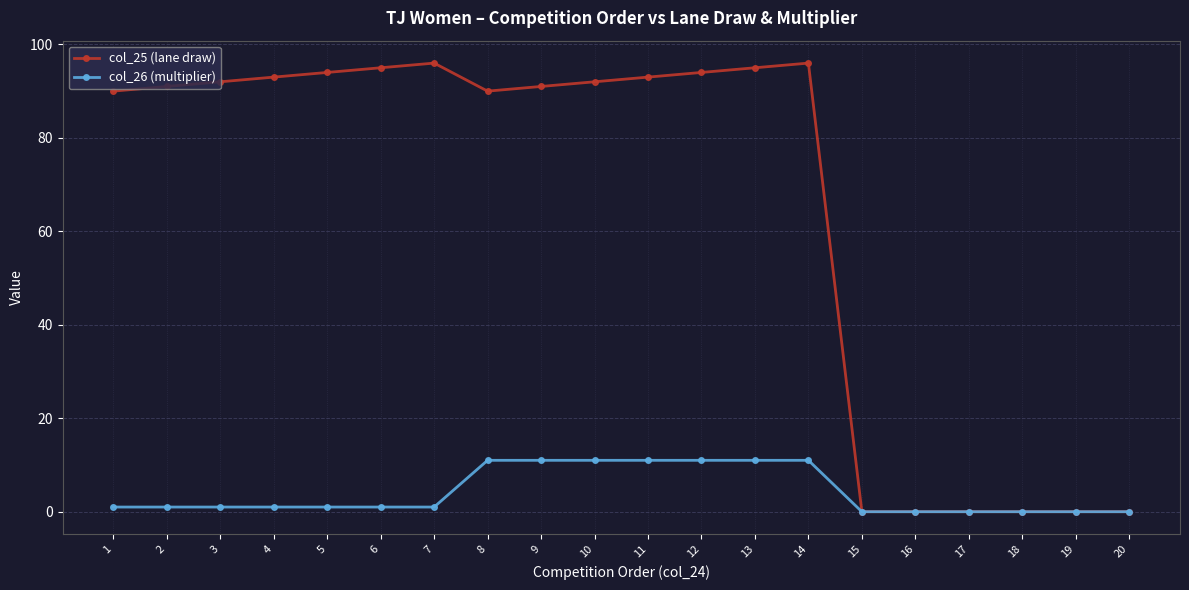

The value of col_25 (lane draw) at 20 is 0. True or false?

True